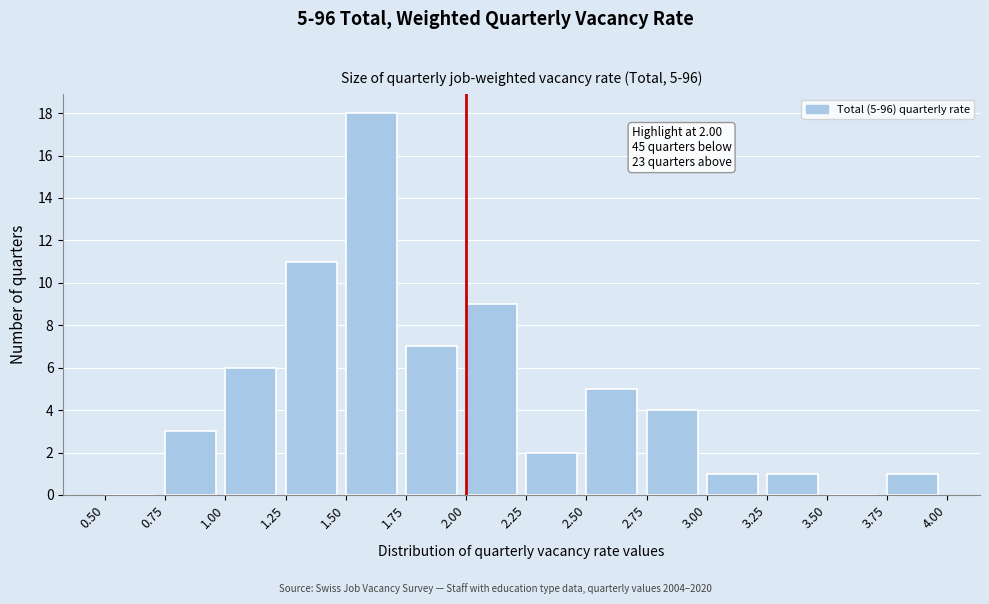

Over which range of the x-axis is the bar tallest?

1.50 to 1.75